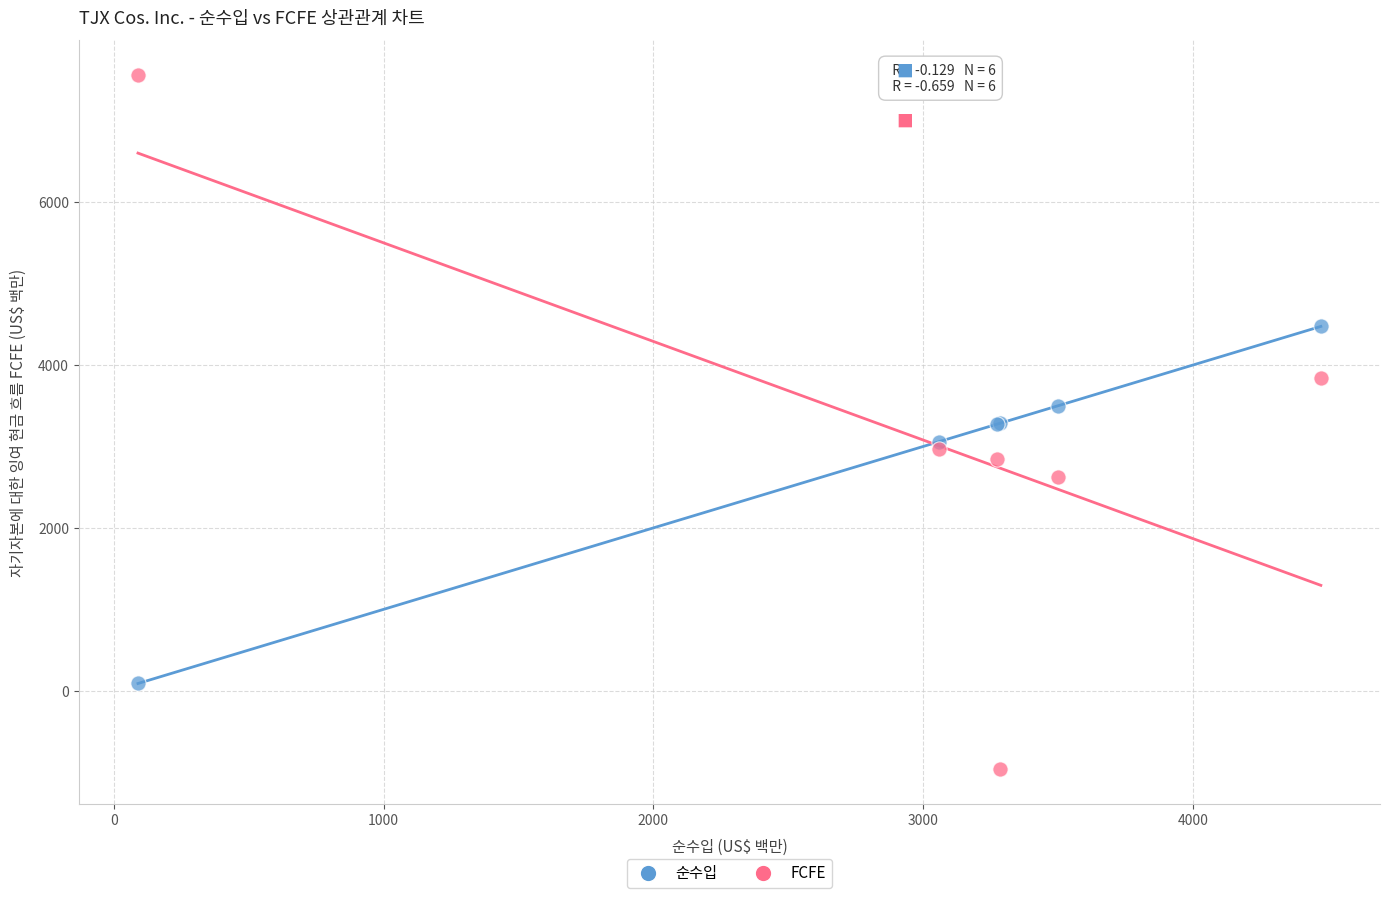

What is the X range (max minus min) for the scatter plot?

4384